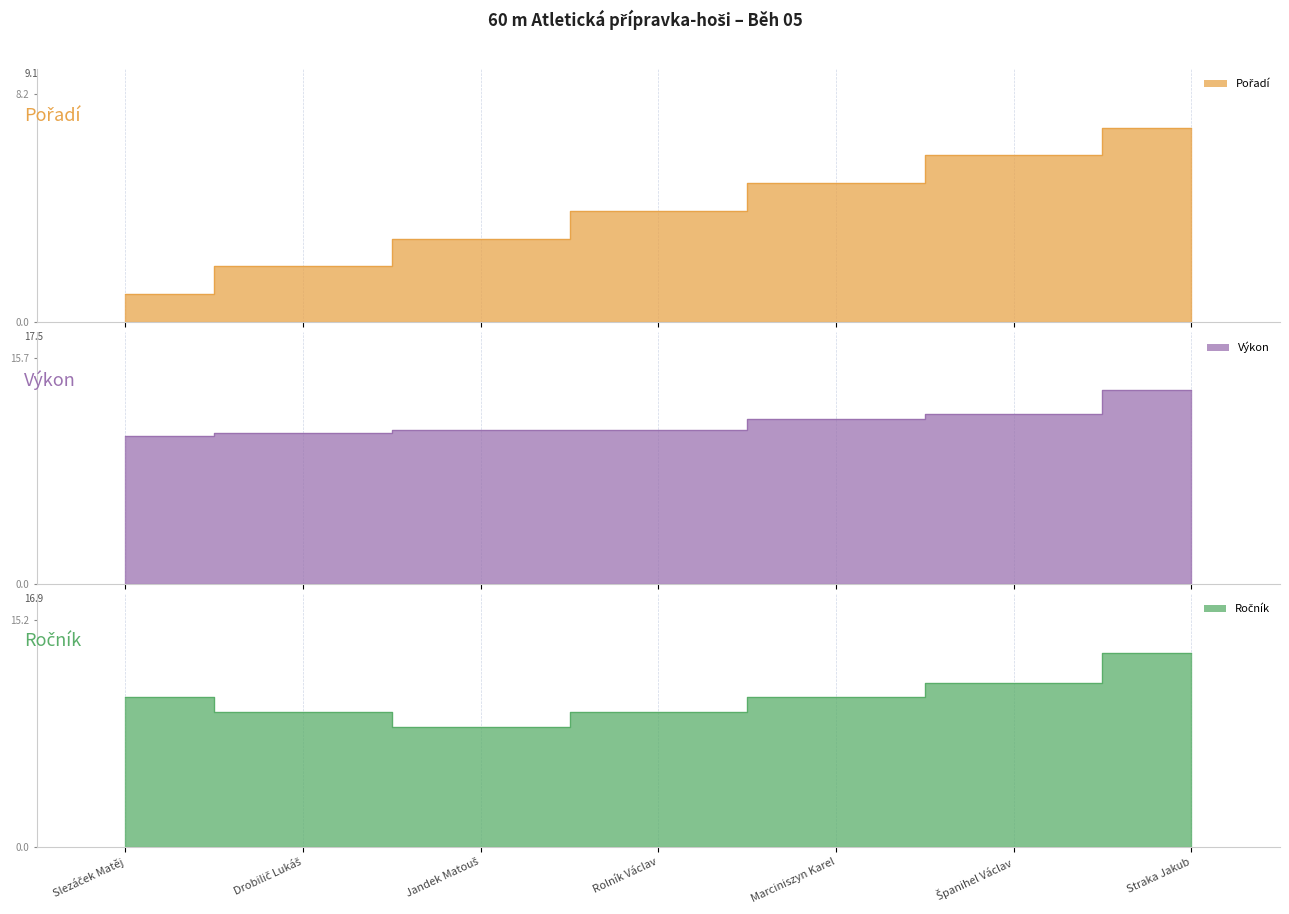

How many values in the Ročník series exceed 10?

2